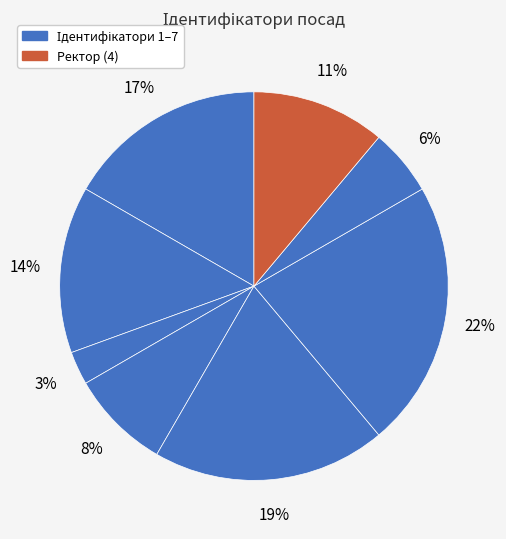

How many segments does this pie chart have?

8